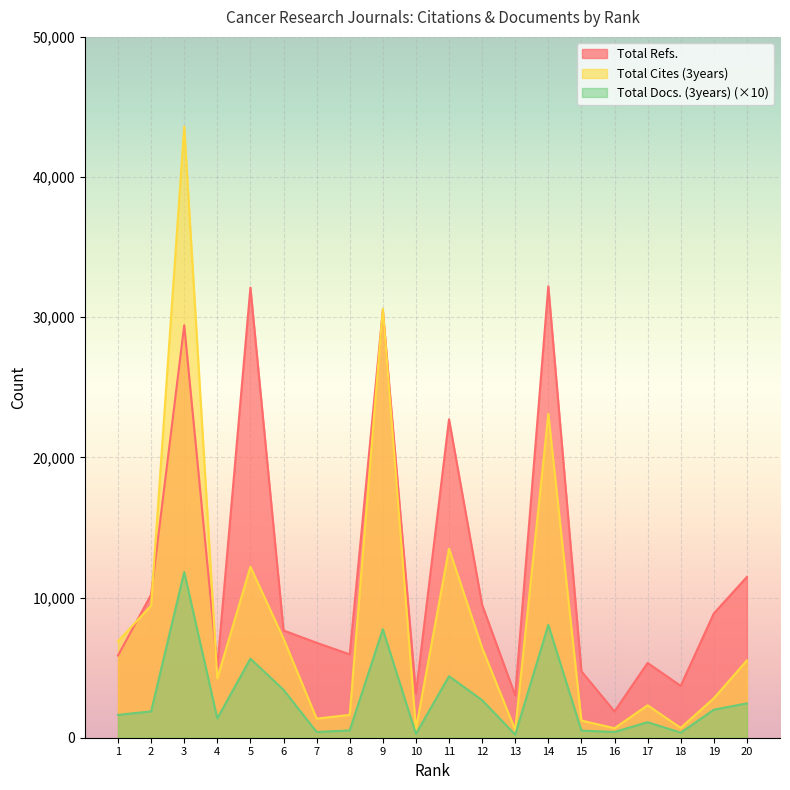

Reading left to right, what are all the values shown in this chart?

Total Refs.: 1=5865	2=10210	3=29426	4=5044	5=32116	6=7655	7=6773	8=5948	9=30476	10=3149	11=22715	12=9481	13=3022	14=32205	15=4740	16=1878	17=5334	18=3699	19=8867	20=11471
Total Cites (3years): 1=6885	2=9428	3=43601	4=4231	5=12198	6=7077	7=1363	8=1630	9=30598	10=625	11=13490	12=6415	13=556	14=23112	15=1226	16=680	17=2314	18=701	19=2819	20=5513
Total Docs. (3years): 1=1630	2=1880	3=11820	4=1380	5=5640	6=3420	7=410	8=520	9=7740	10=270	11=4390	12=2680	13=220	14=8050	15=510	16=410	17=1110	18=360	19=2000	20=2450